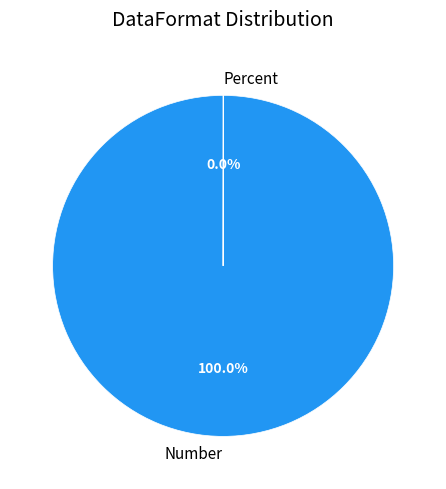

What is the largest slice in the pie chart?

Number